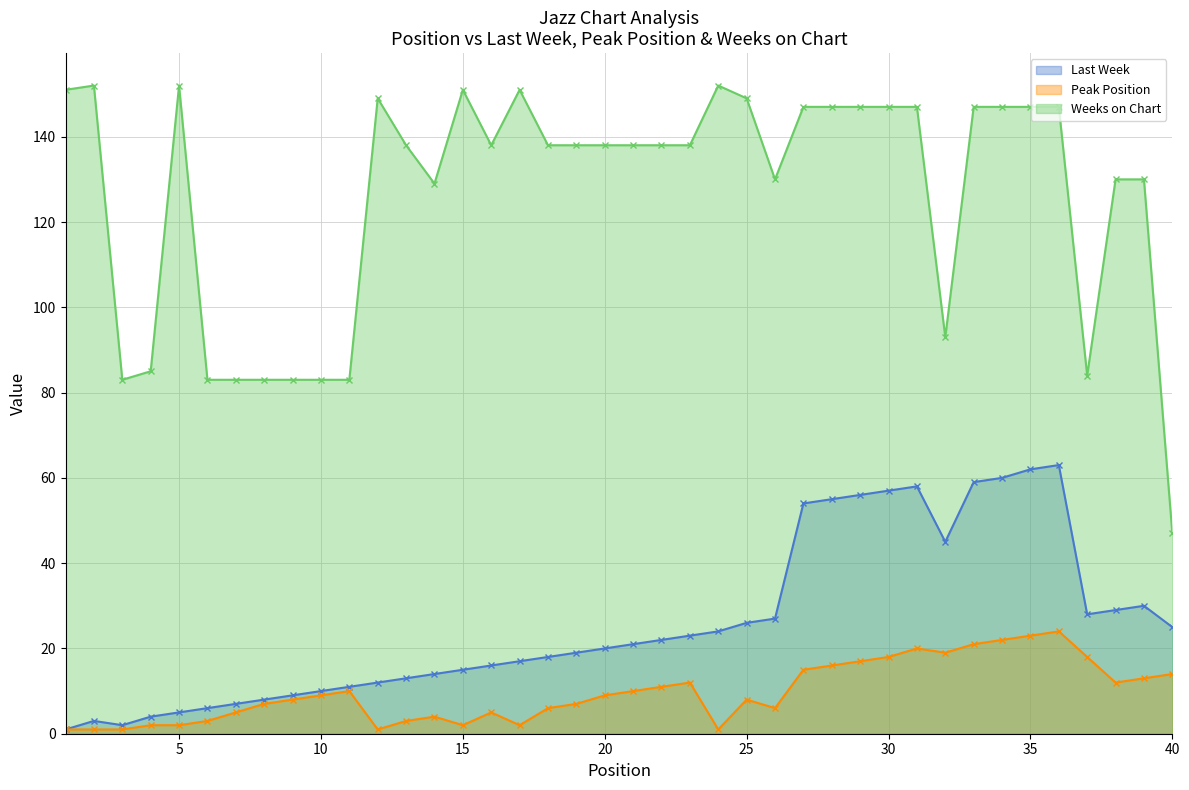

What value does the Peak Position series have at 16, to the nearest 5?

5